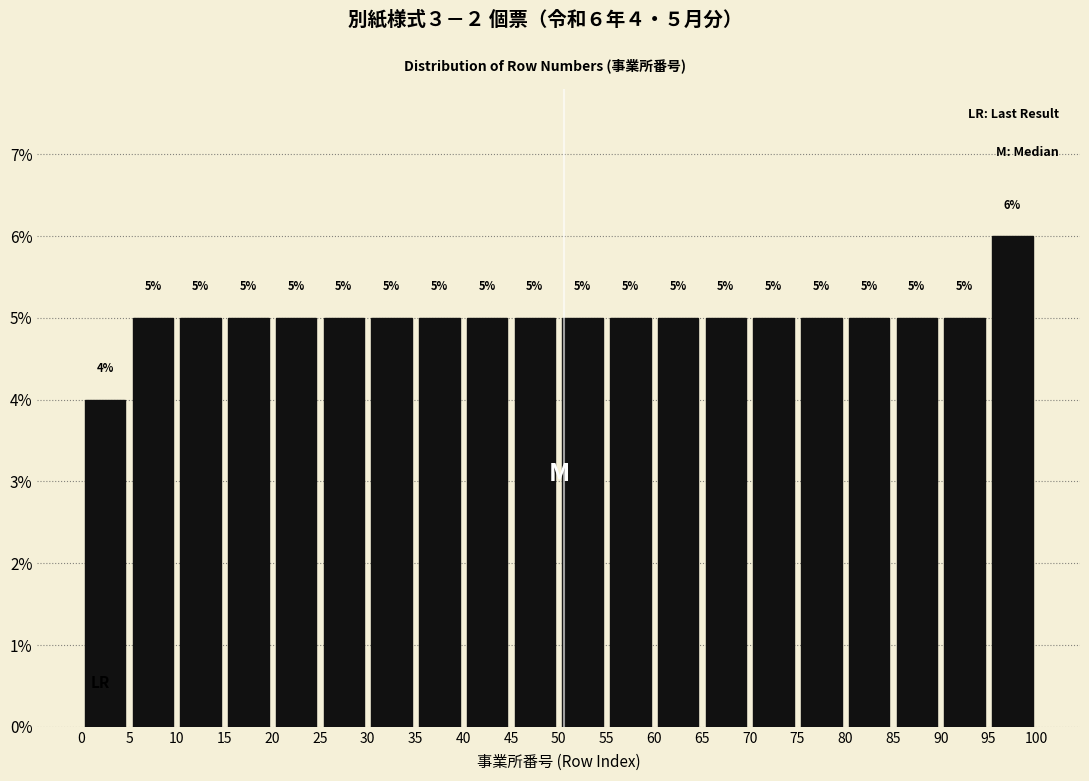

Which range on the x-axis has the tallest bar?

95 to 100